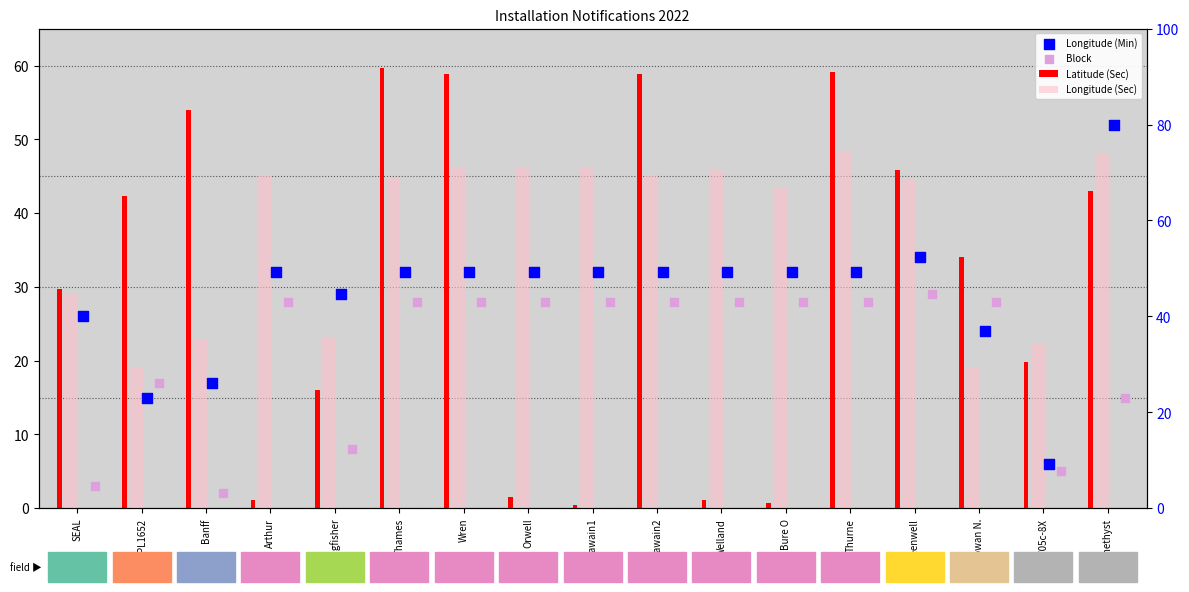

Which series has the largest total across all categories?

Longitude (Sec)